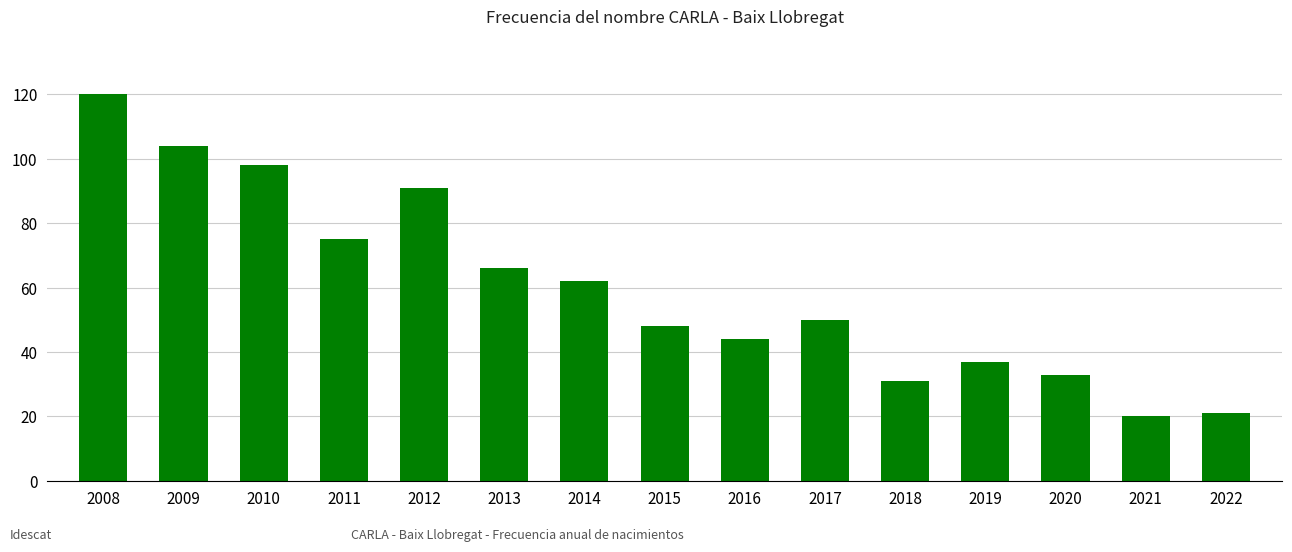

Reading right to left, transcribe all the data shown in this chart.

21	20	33	37	31	50	44	48	62	66	91	75	98	104	120